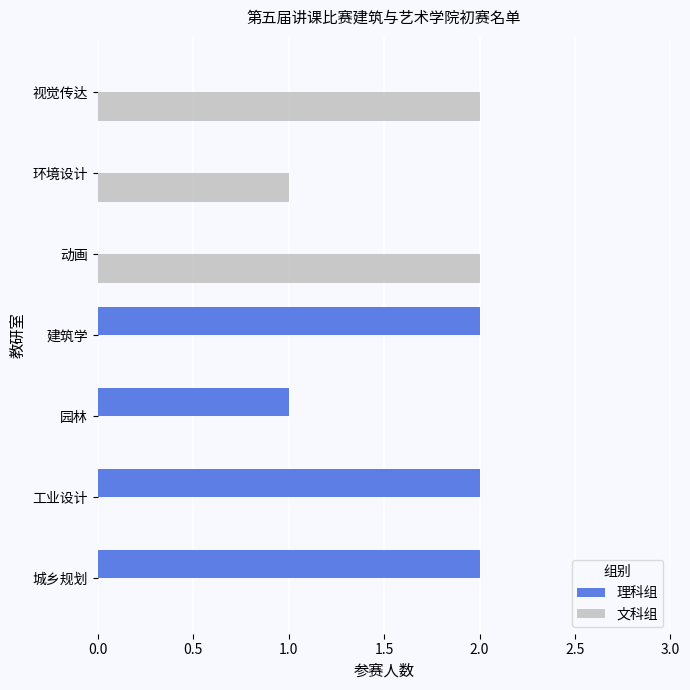

The value of 理科组 at 环境设计 is 1. True or false?

False